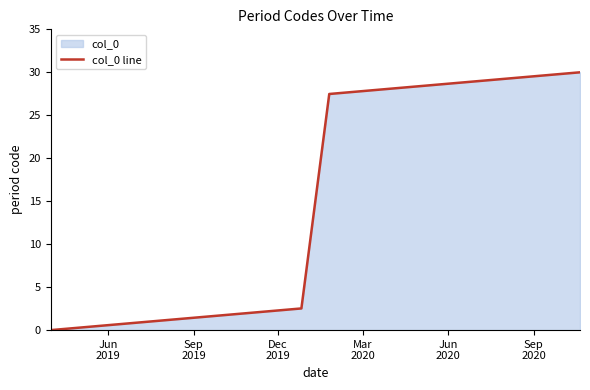

True or false: there are more than 2 points higher than both neighbors.

False